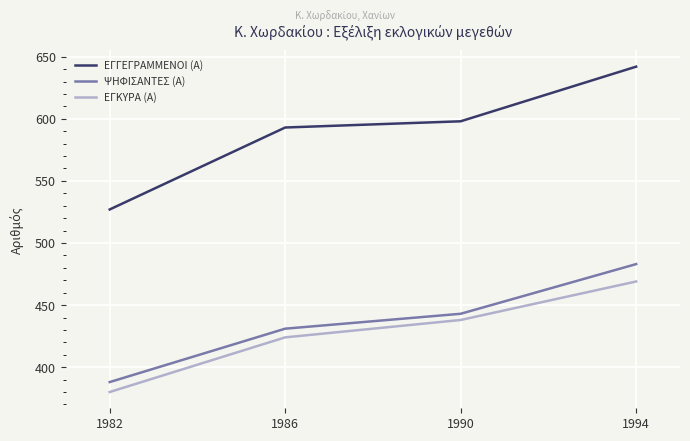

True or false: ΨΗΦΙΣΑΝΤΕΣ (Α) and ΕΓΓΕΓΡΑΜΜΕΝΟΙ (Α) intersect in this chart.

False